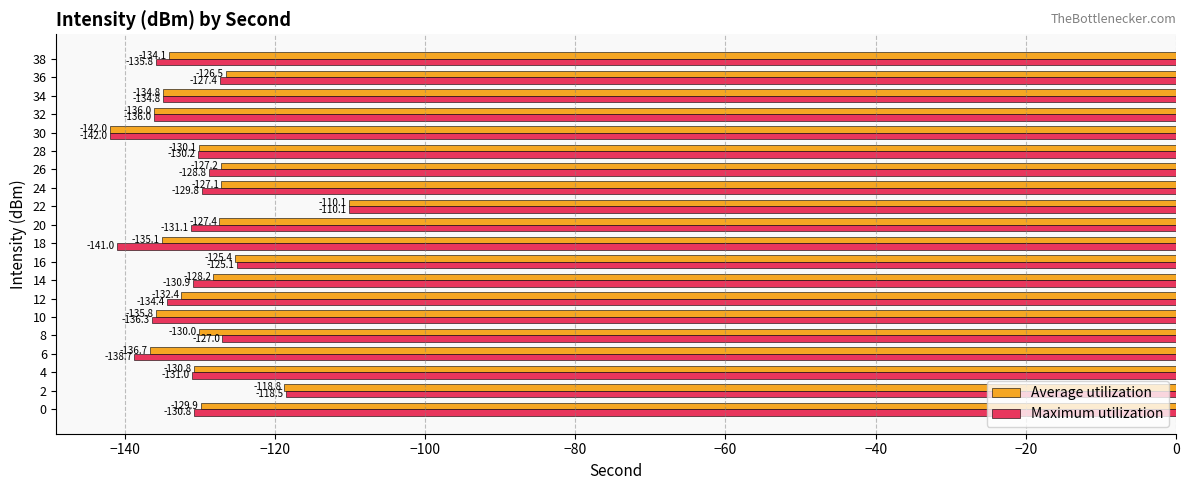

At which category does the chart reach its peak across all series?

22